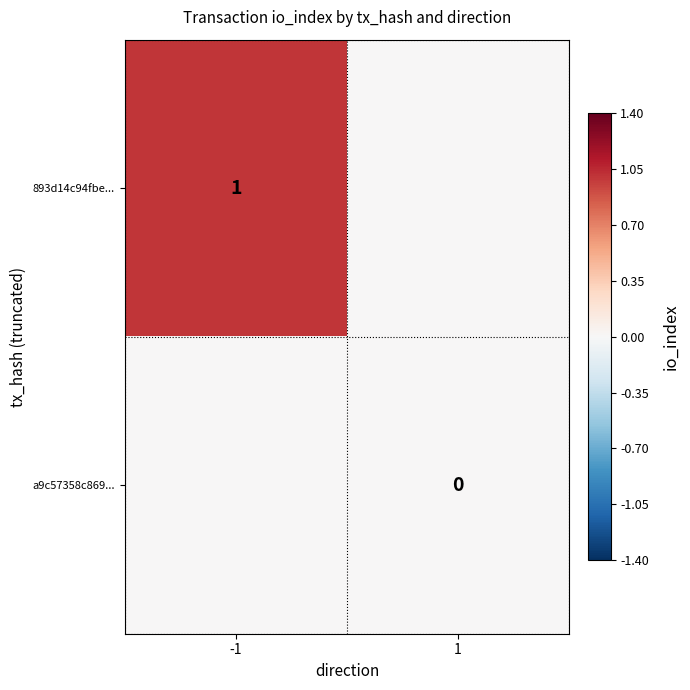

Which has a higher value, -1 or 1?

-1